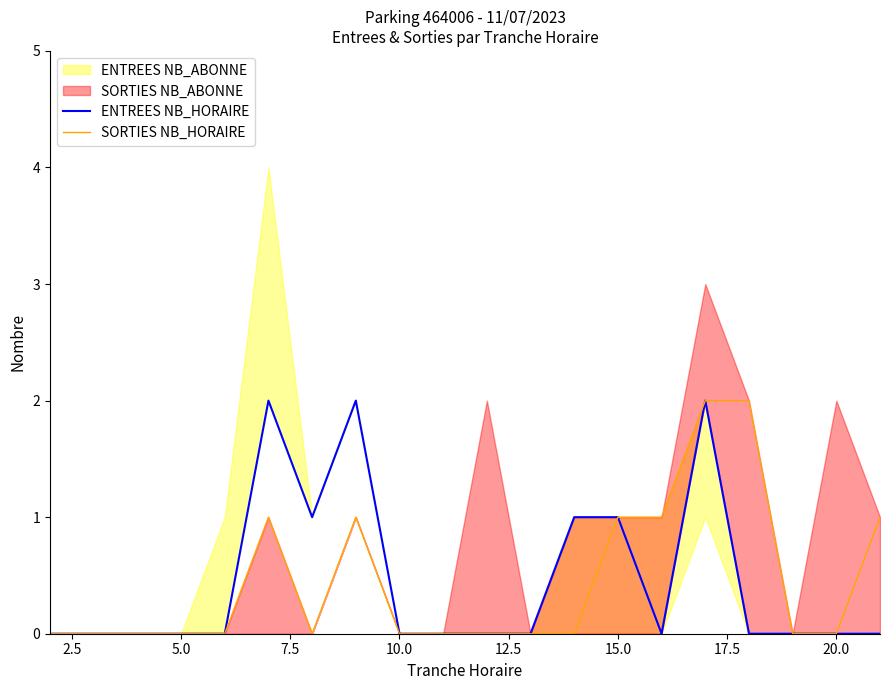

What is the sum of all SORTIES NB_HORAIRE values?

9